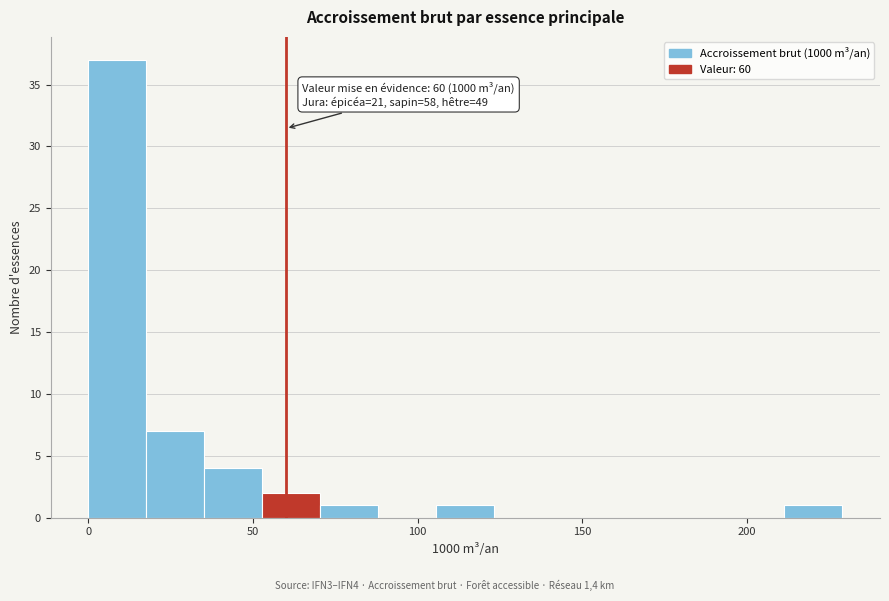

Around what value on the x-axis is the tallest bar? Give the approximate position of its centre, as read against the axis.

10